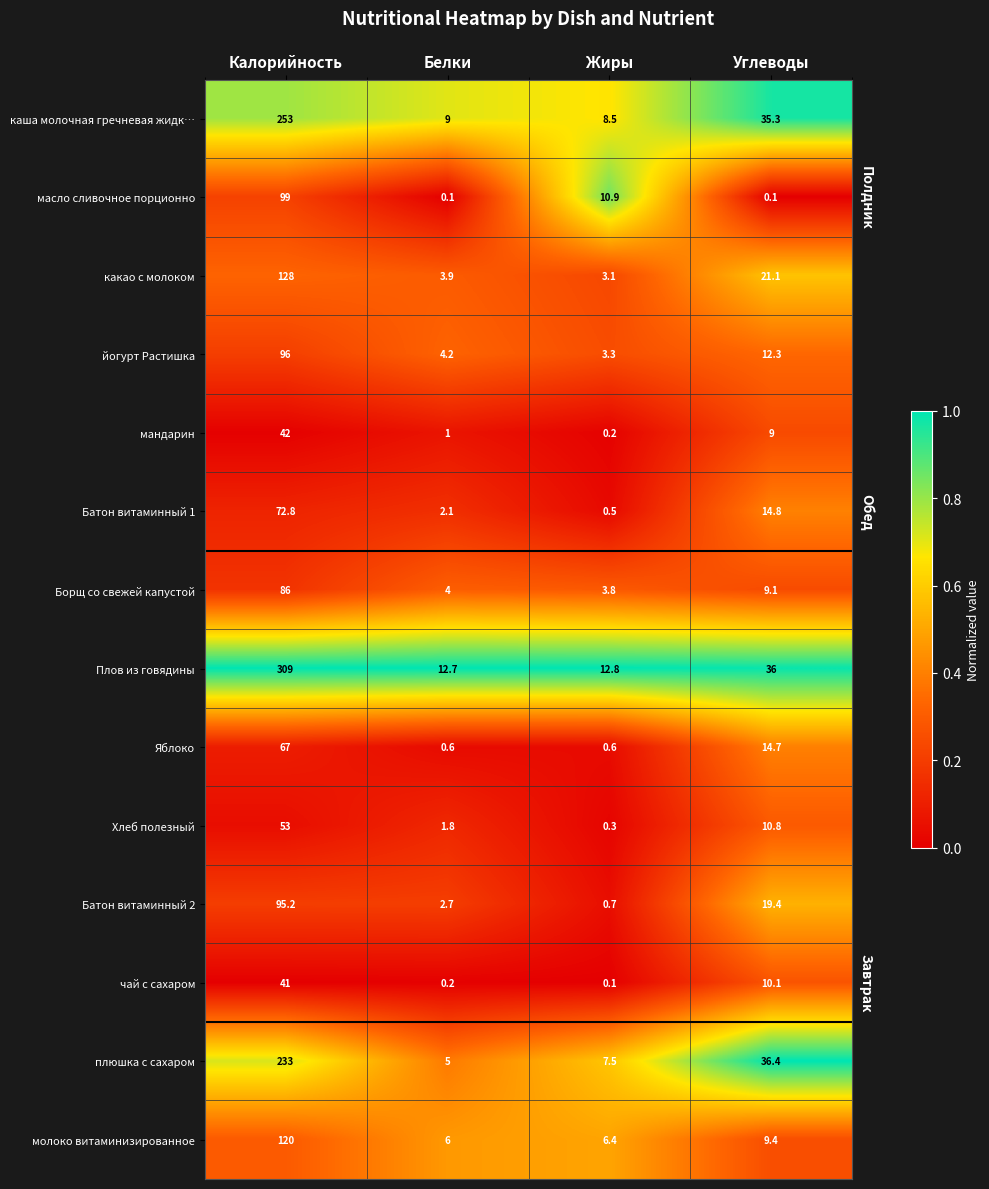

What is the sum of all Батон витаминный 2 values?

118.0